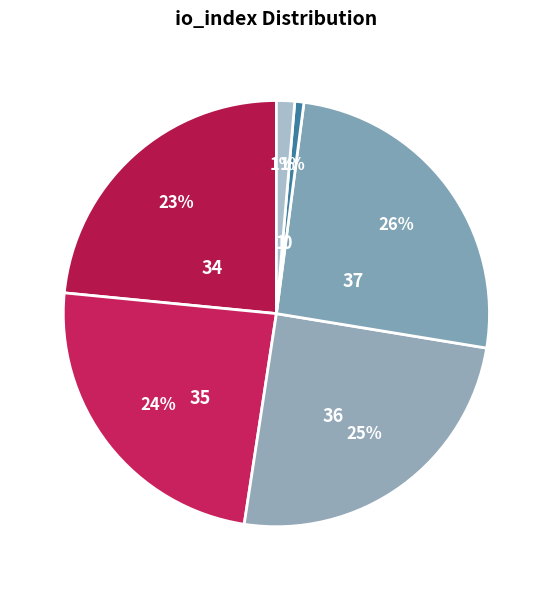

Is the sum of 35 and 1 greater than half?

No